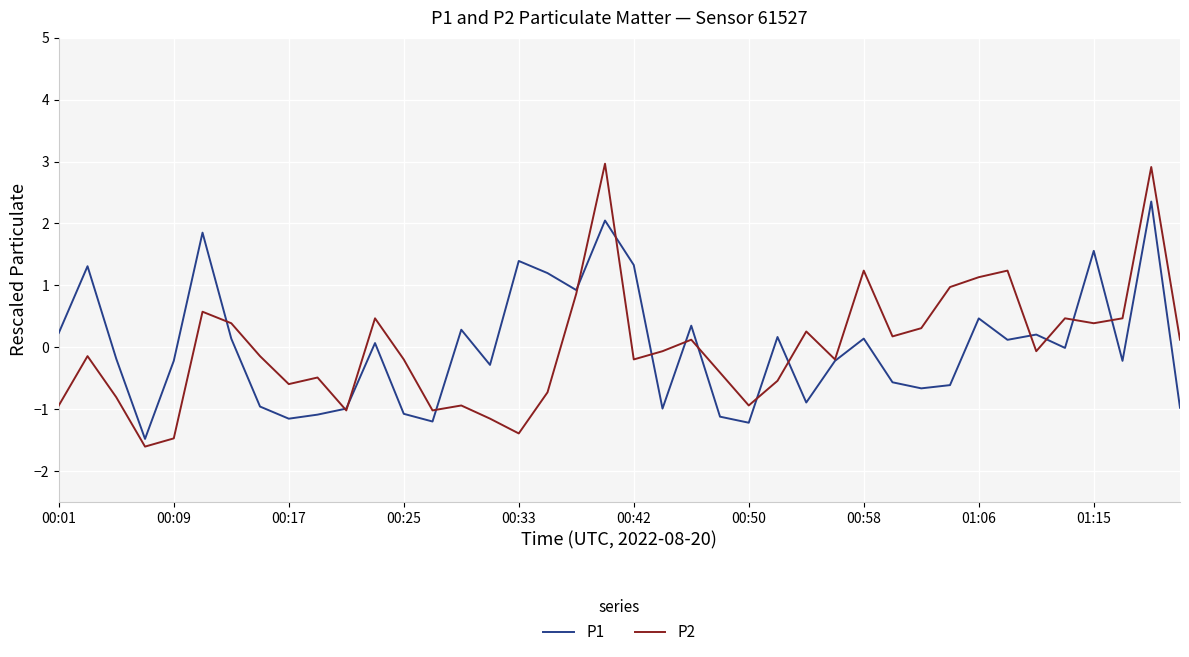

How many series are shown in this chart?

2